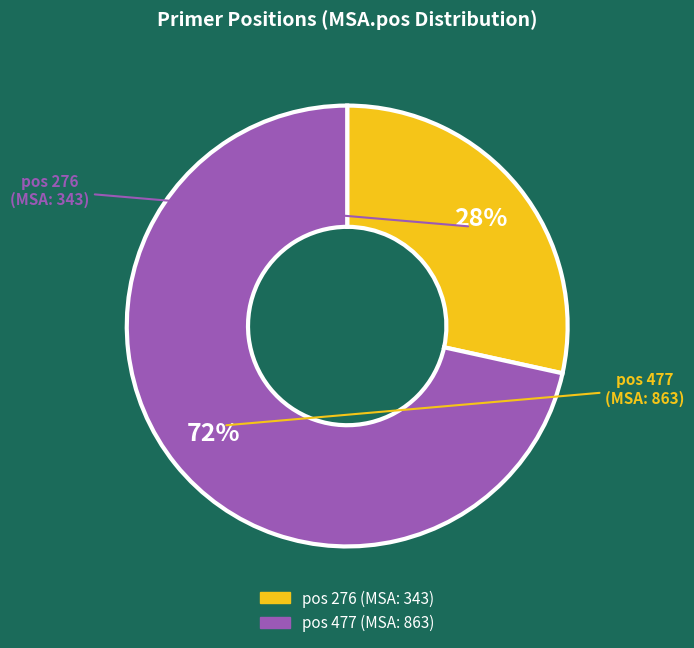

Is there any slice that represents more than half of the pie?

Yes